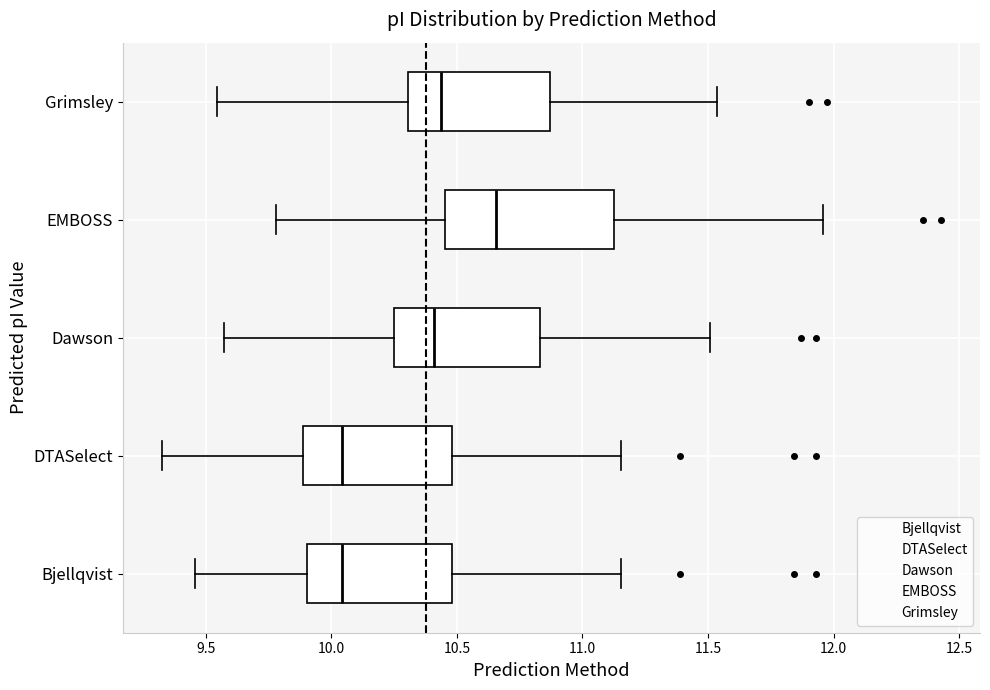

Where does the right whisker of the box for Bjellqvist end on the x-axis? The values are not printed on the chart, so give them approximately, as read against the axis.

11.15